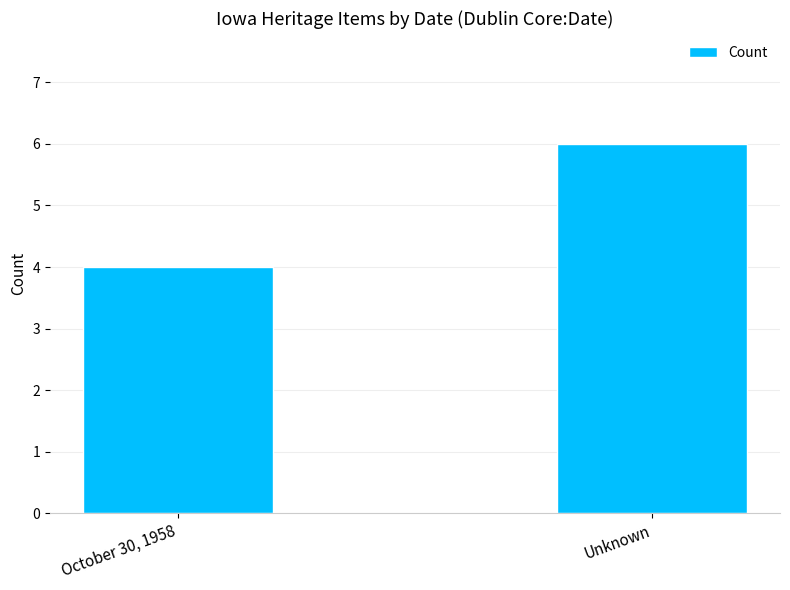

Rank the categories by value from lowest to highest.

October 30, 1958, Unknown